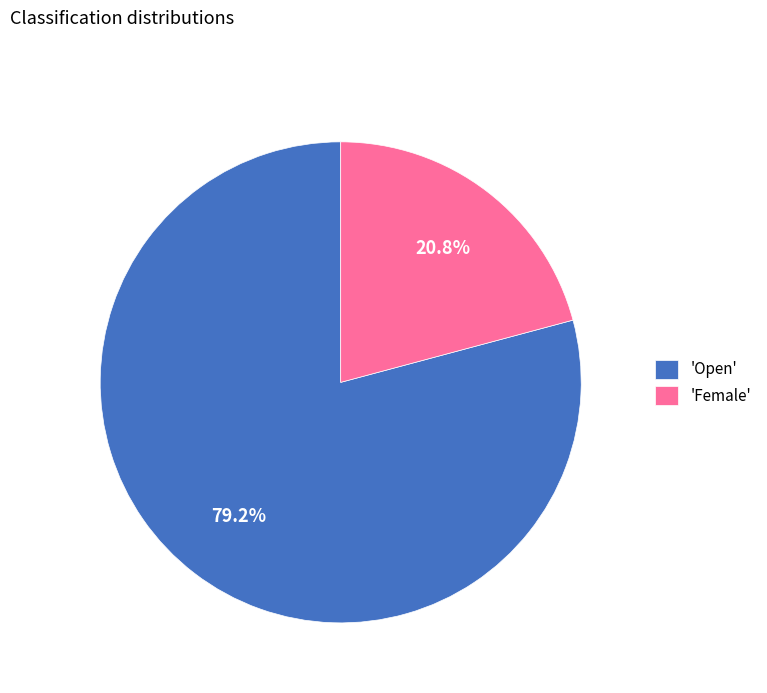

Which category has the biggest portion of the pie?

'Open'